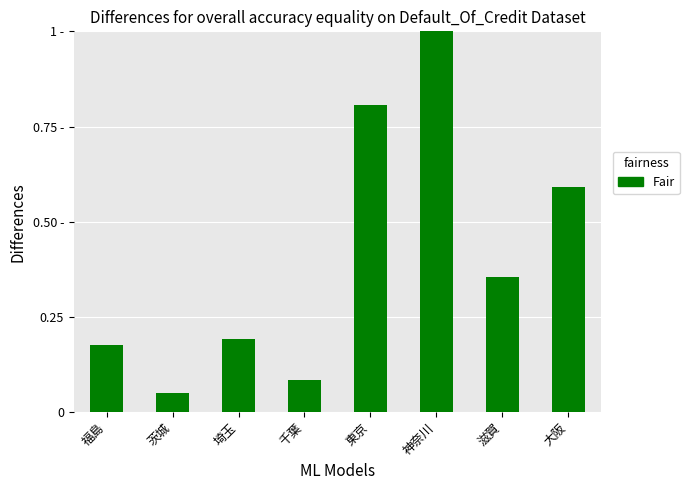

Which has a higher value, 千葉 or 大阪?

大阪